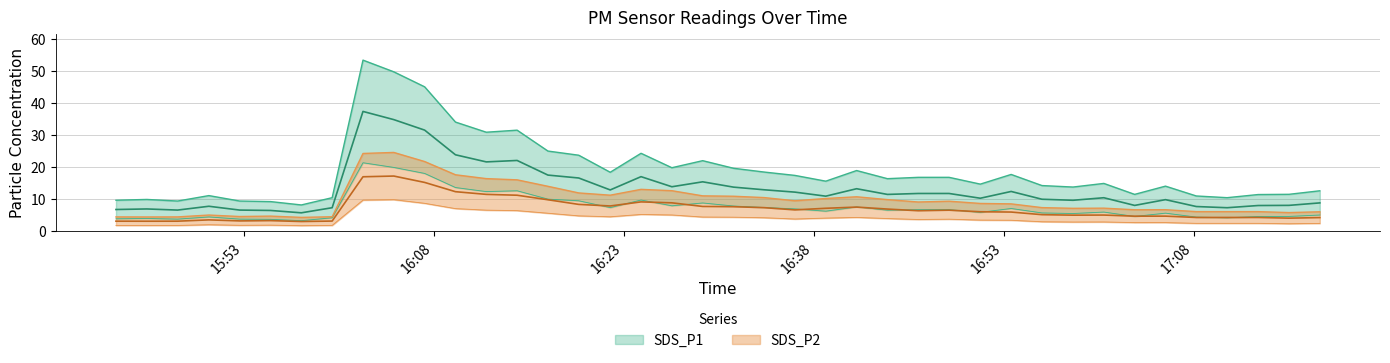

What is the difference between the second highest and second lowest values in the SDS_P2 series?

19.8